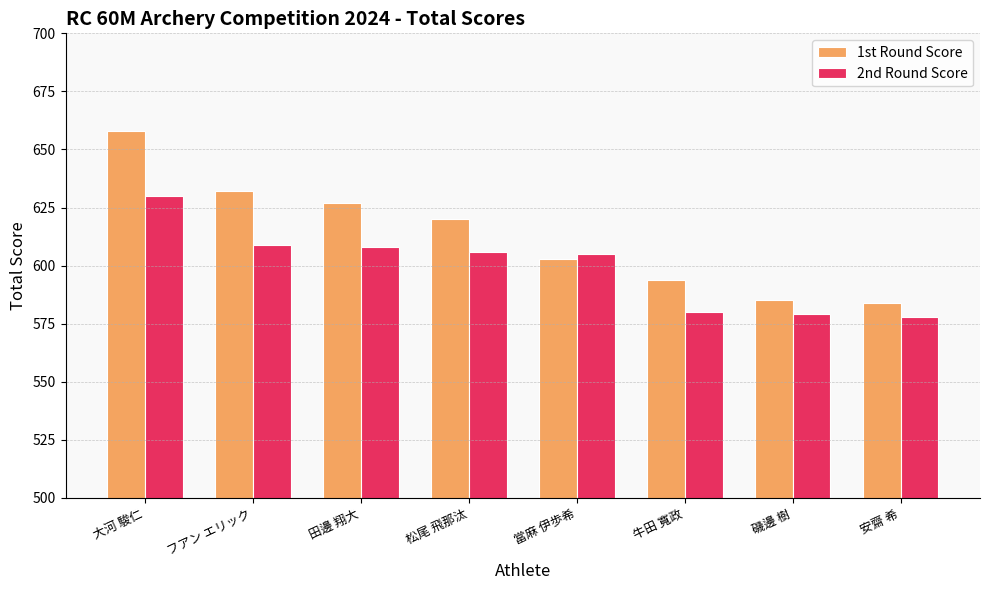

At which category is the sum across all series the highest?

大河 駿仁